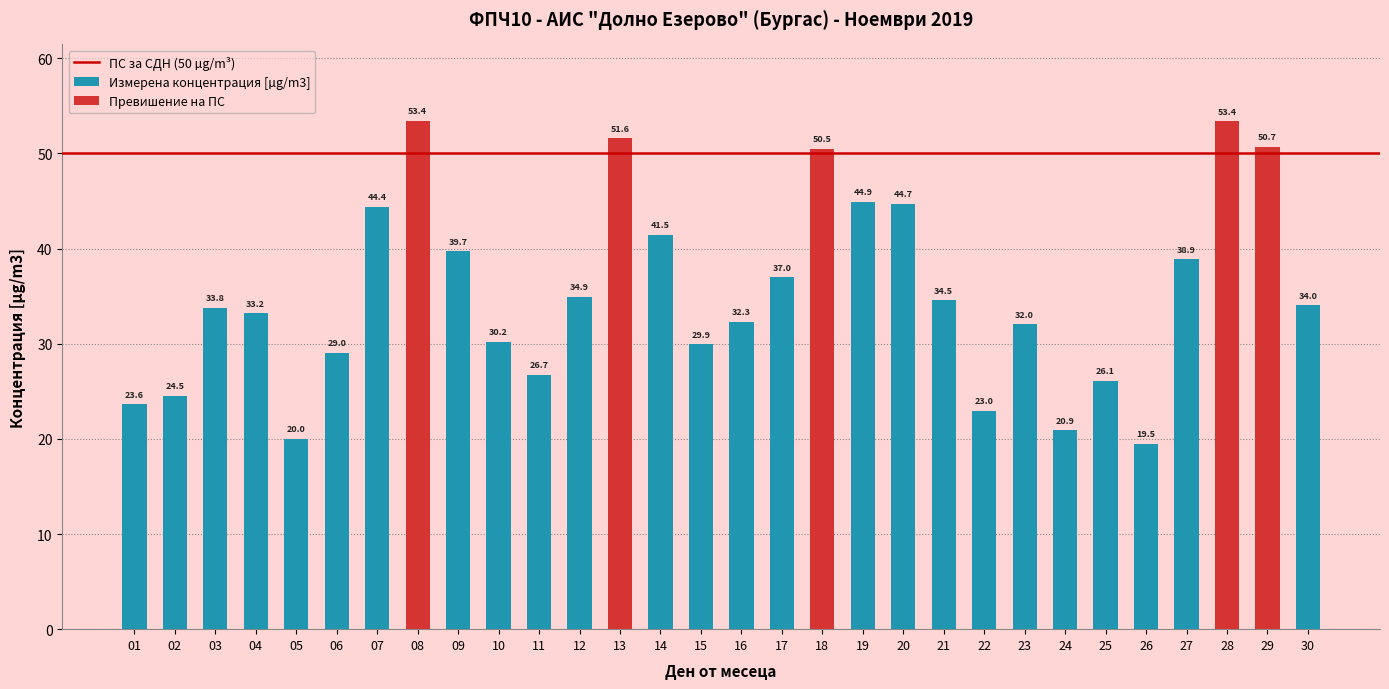

True or false: the data shows 17.6 at 29.

False